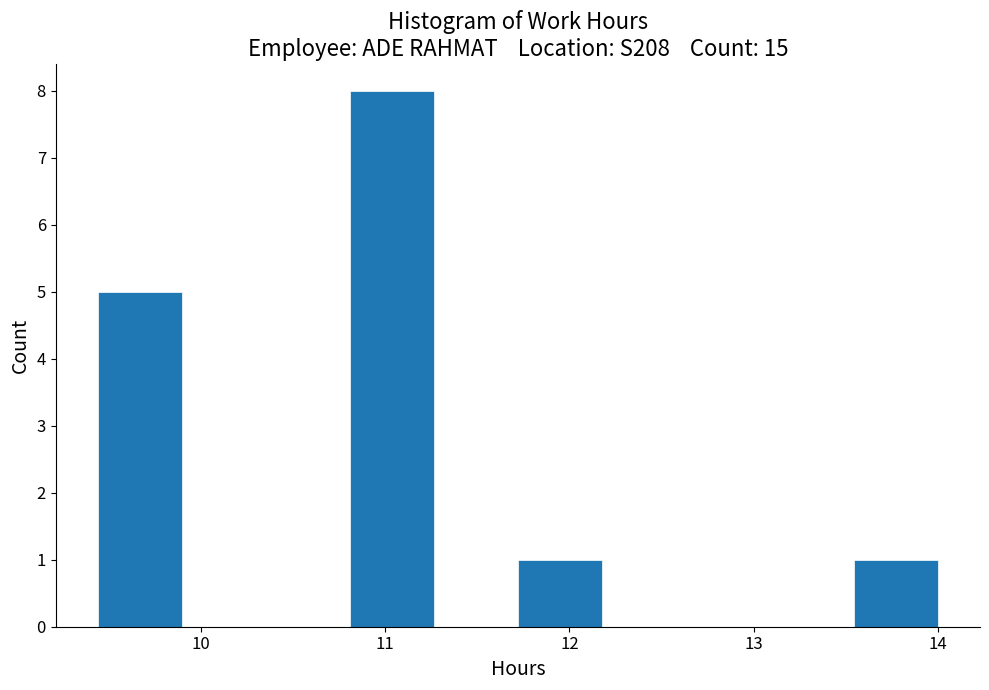

Which range on the x-axis has the tallest bar?

10.8 to 11.3